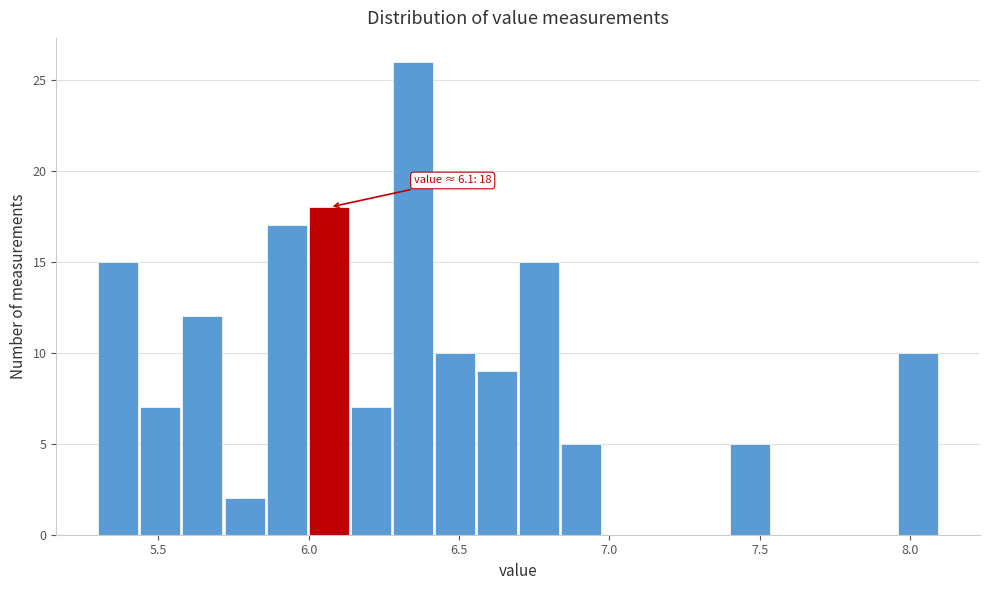

Read against the x-axis, roughly where is the centre of the tallest bar?

6.35